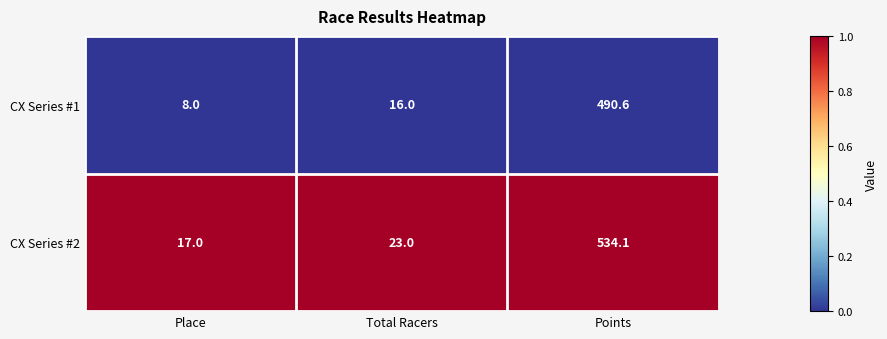

The value of CX Series #2 at Total Racers is 5.4. True or false?

False